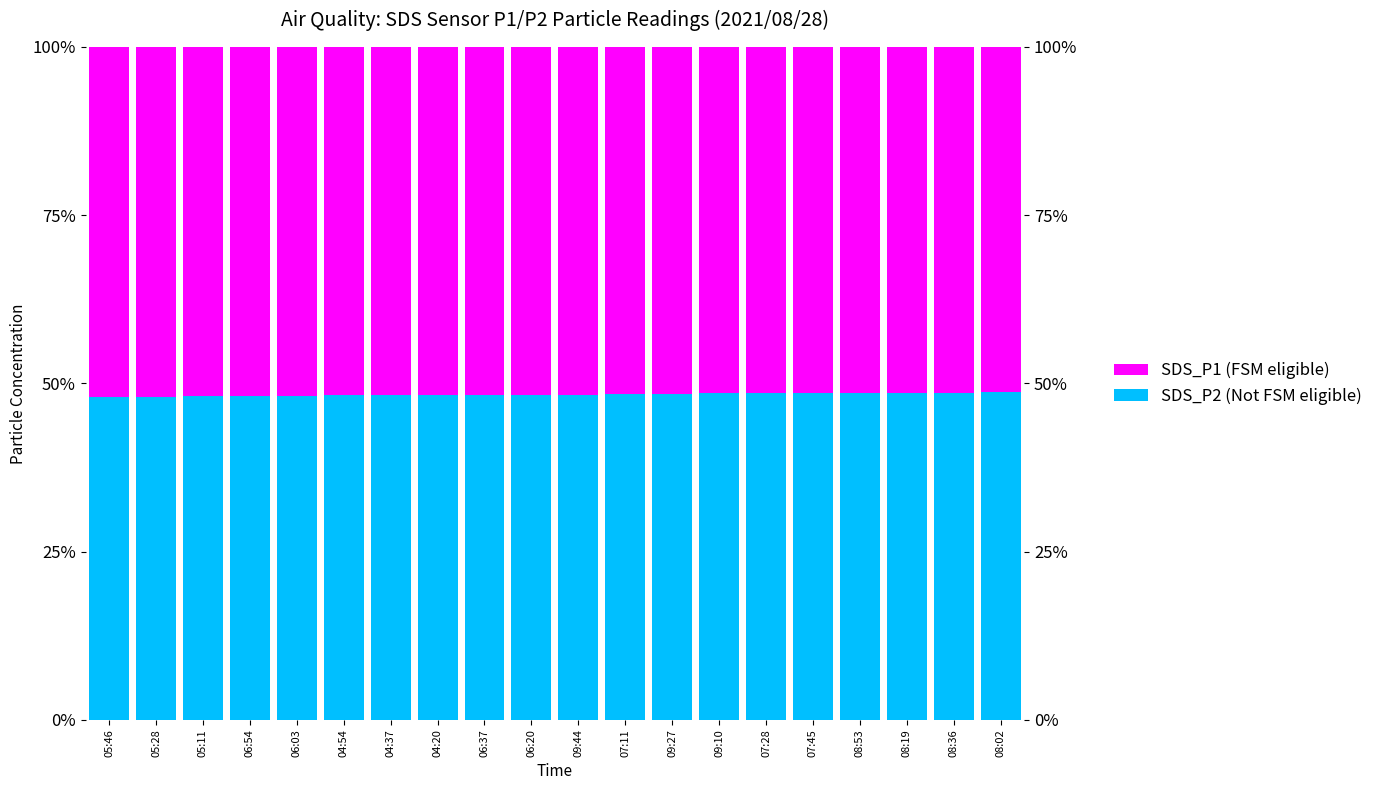

What are all the series names shown in the legend?

SDS_P2 (Not FSM eligible), SDS_P1 (FSM eligible)